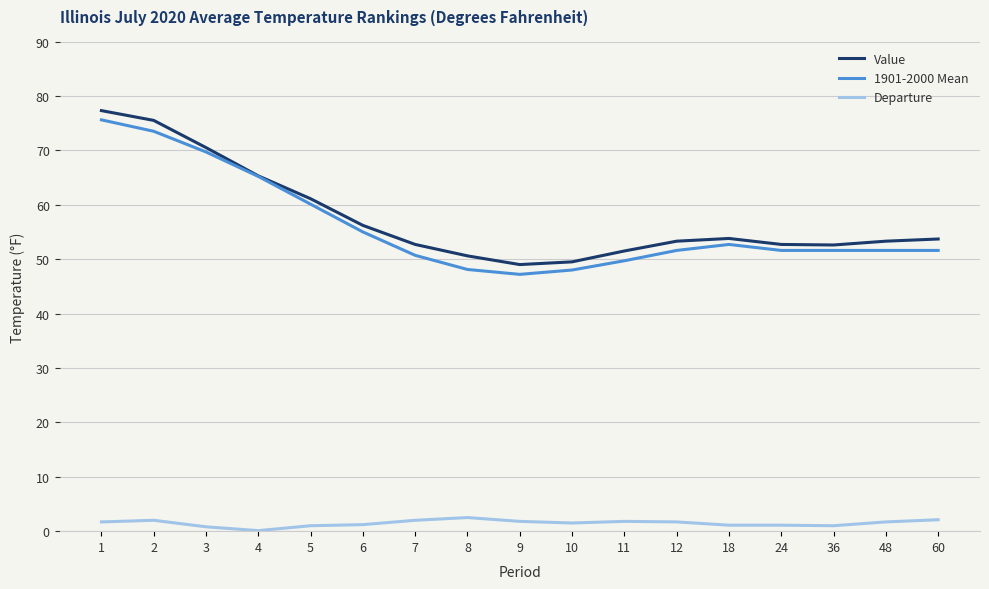

What is the approximate value of Departure at 60?

2.1